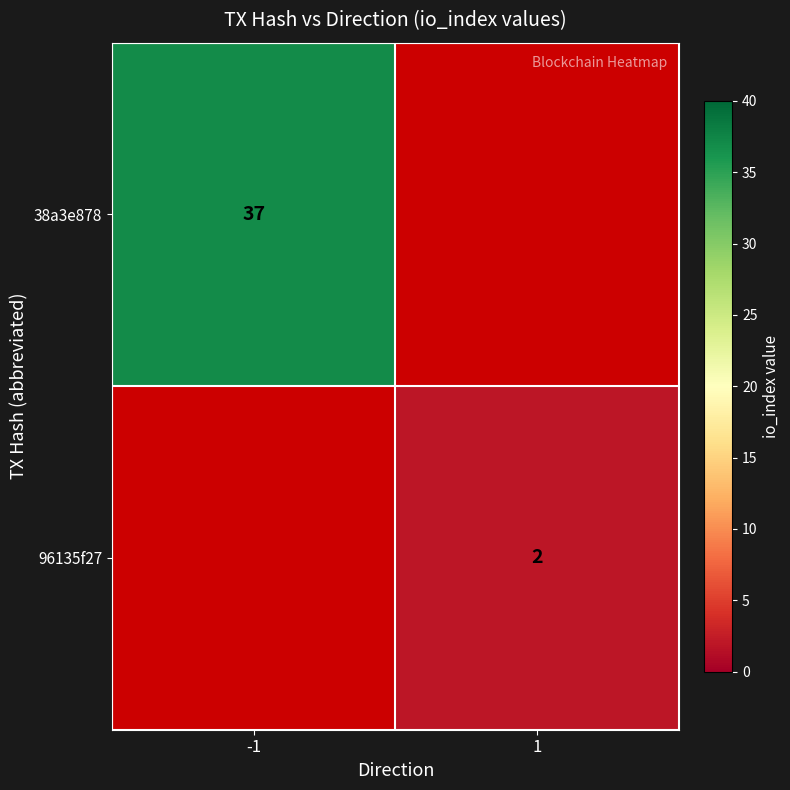

True or false: 96135f27 has a value of 1 at 1.

False